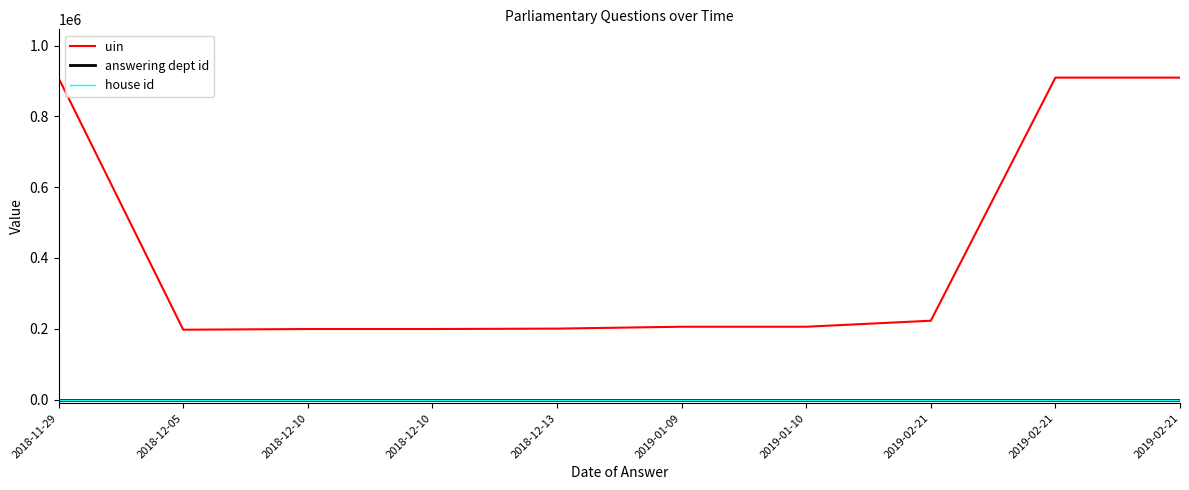

Is this an area chart (filled region under the line)?

No